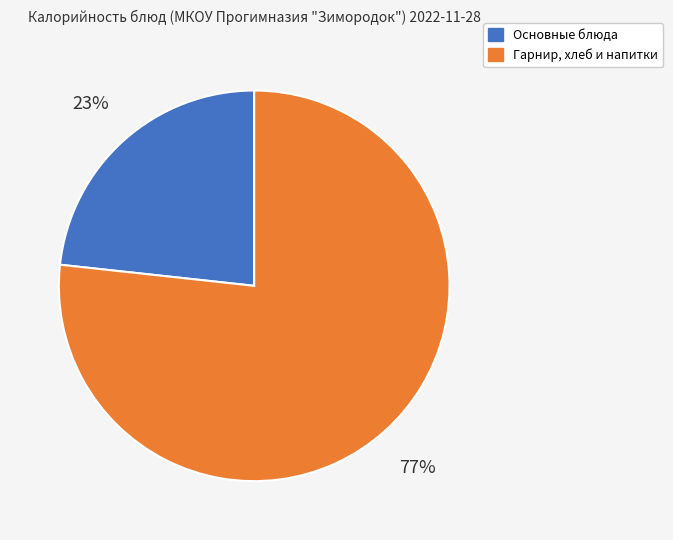

To the nearest percent, what is the average slice percentage?

50%